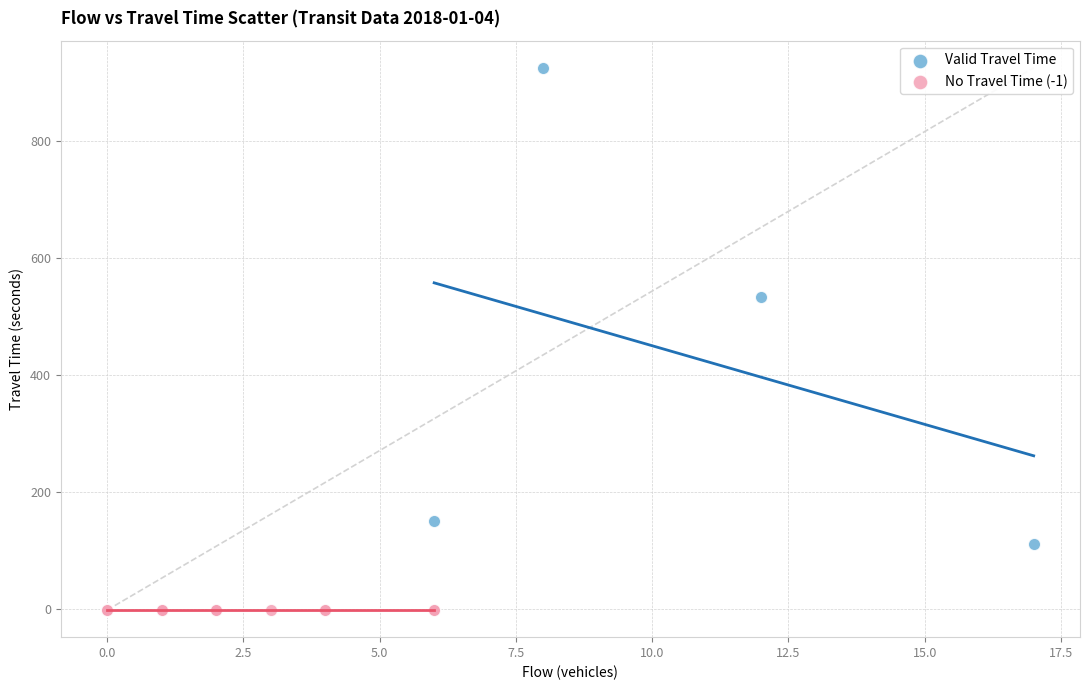

Which series contains the lowest Y value?

No Travel Time (-1)